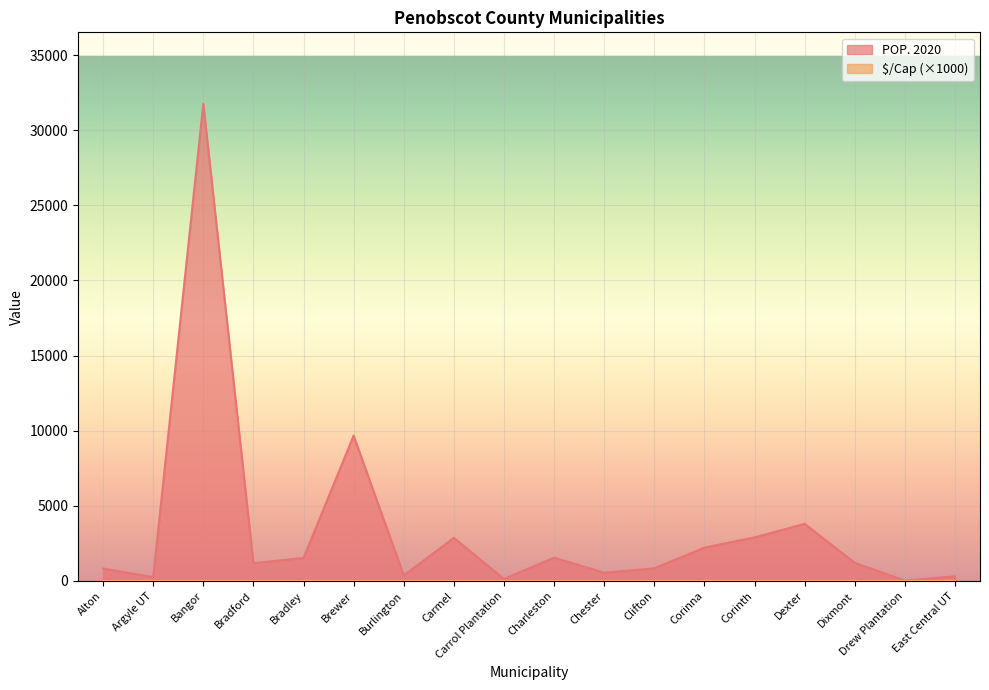

How many lines are shown in the chart?

2